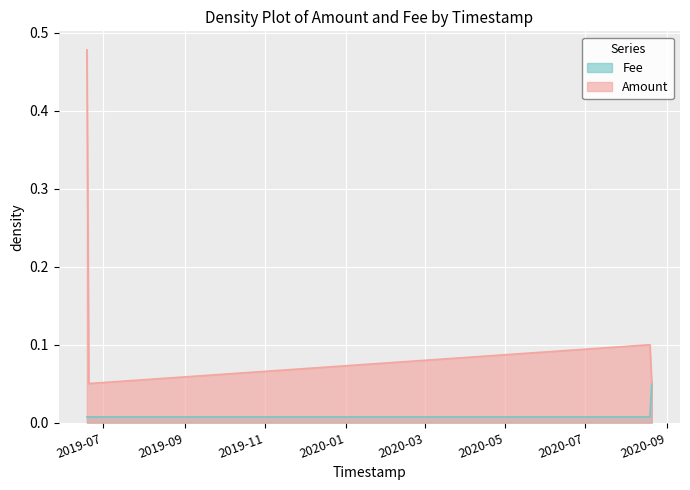

At which category is the sum across all series the highest?

2019-06-18 13:28:49